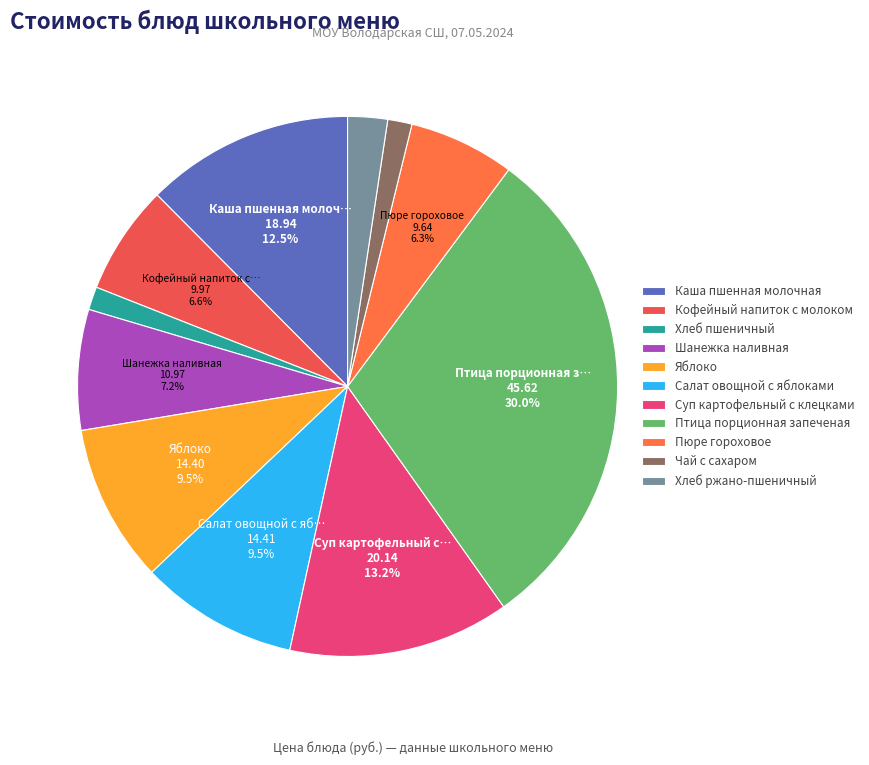

Rank the categories by value from highest to lowest.

Птица порционная запеченая, Суп картофельный с клецками, Каша пшенная молочная, Салат овощной с яблоками, Яблоко, Шанежка наливная, Кофейный напиток с молоком, Пюре гороховое, Хлеб ржано-пшеничный, Чай с сахаром, Хлеб пшеничный